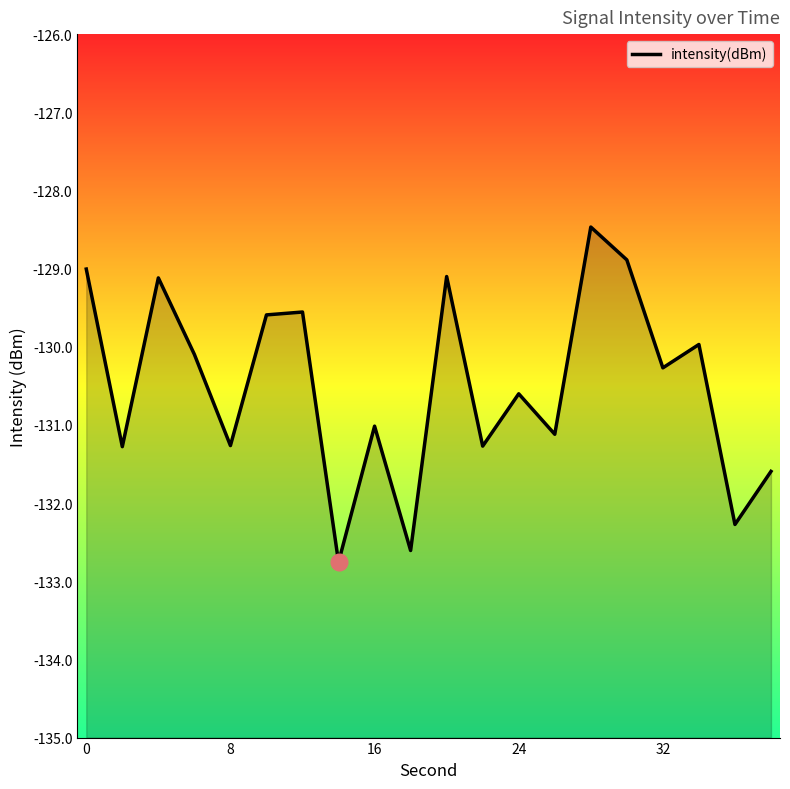

Does the chart display data point markers on the line(s)?

No